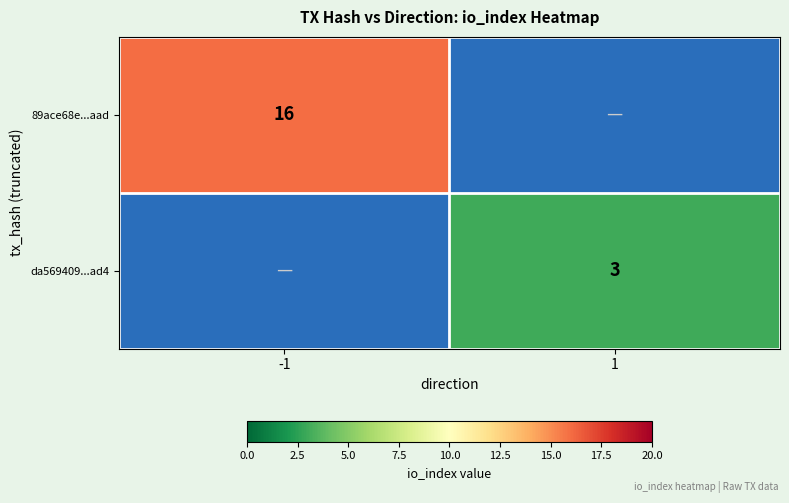

The value of 89ace68e...aad at -1 is 10. True or false?

False